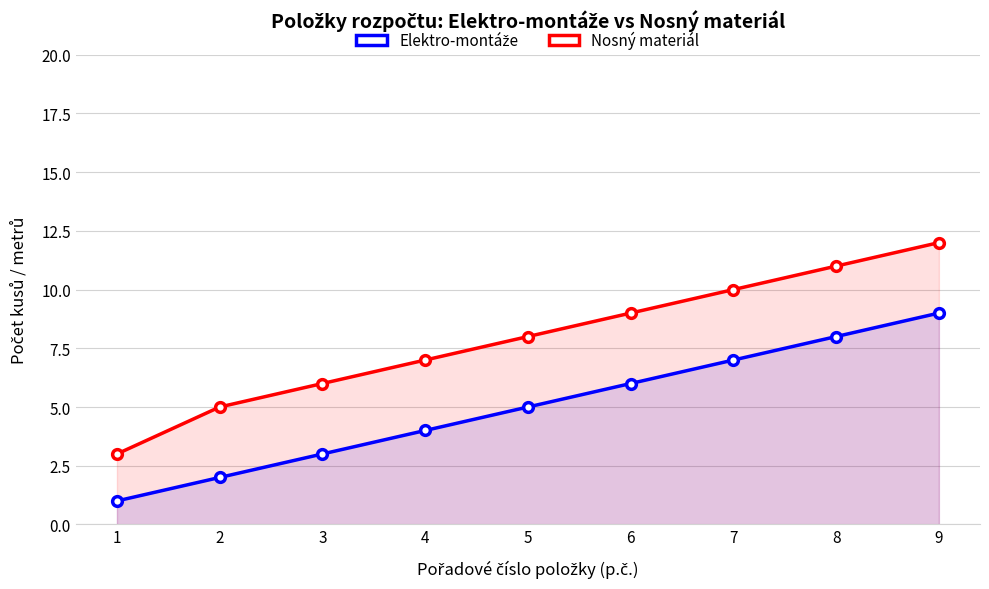

How many data points does each series have?

9